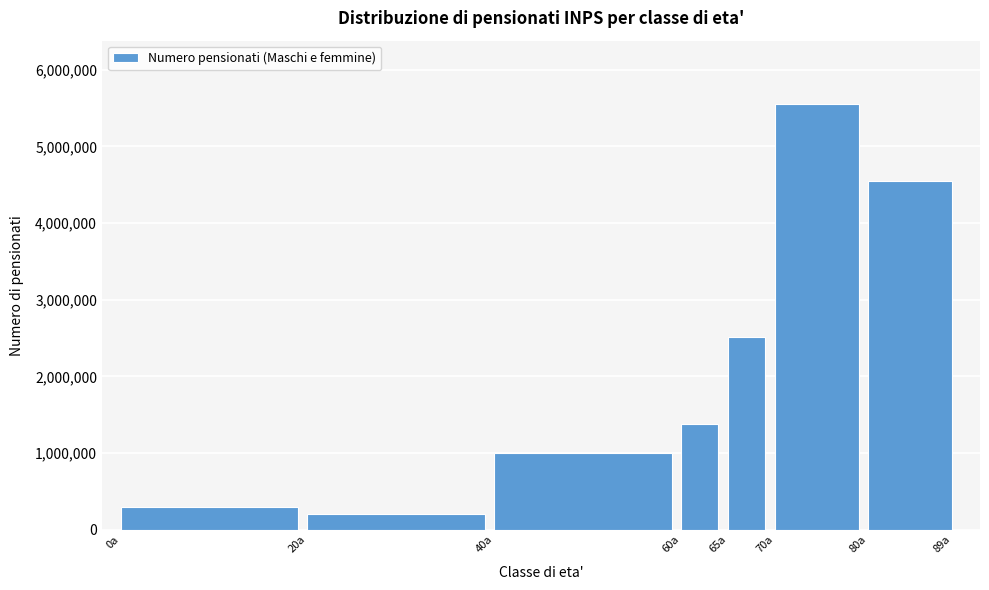

Reading left to right, what are all the values shown in this chart?

0a=302737	20a=208469	40a=1003006	60a=1378100	65a=2510418	70a=5546980	80a=4550982